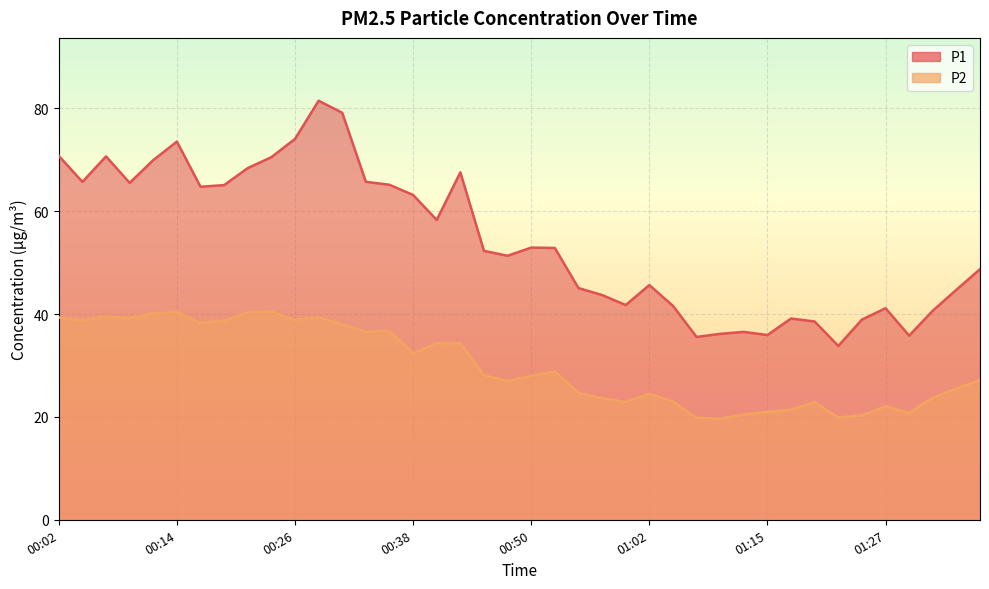

What is the average value of the P1 series?

54.3